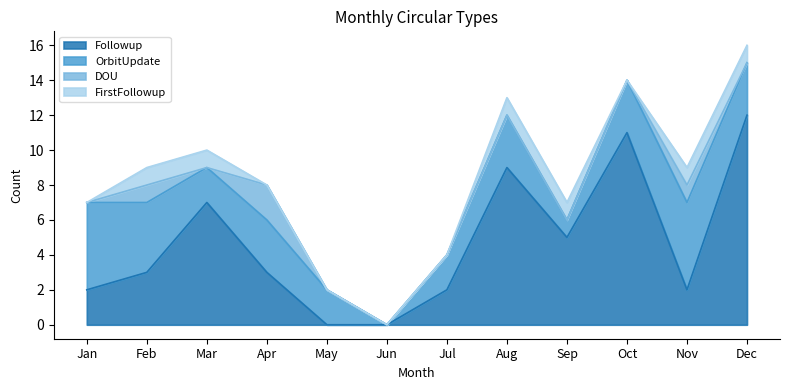

At which category does the chart reach its minimum across all series?

May